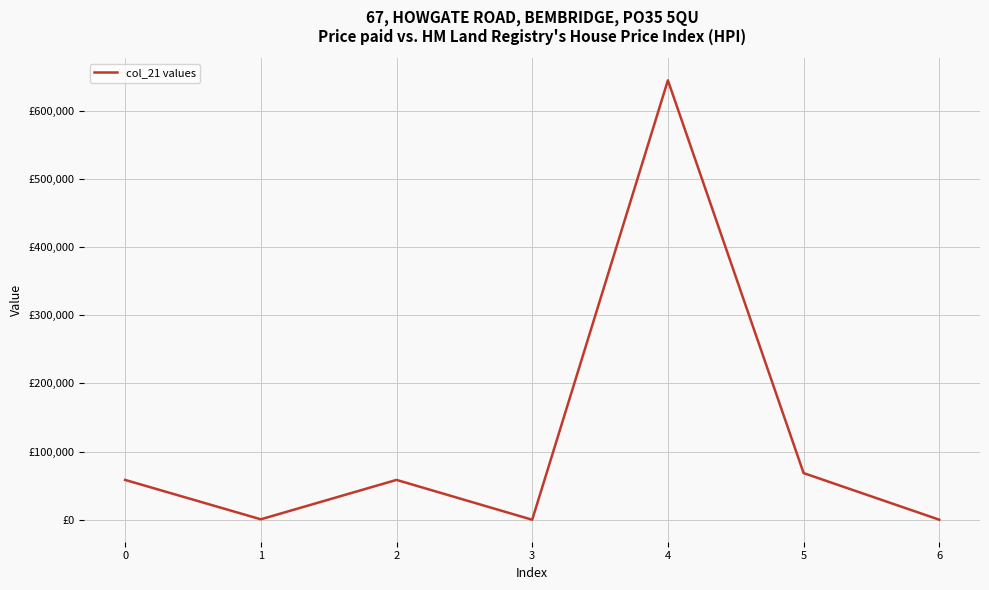

Does the chart display data point markers on the line(s)?

No